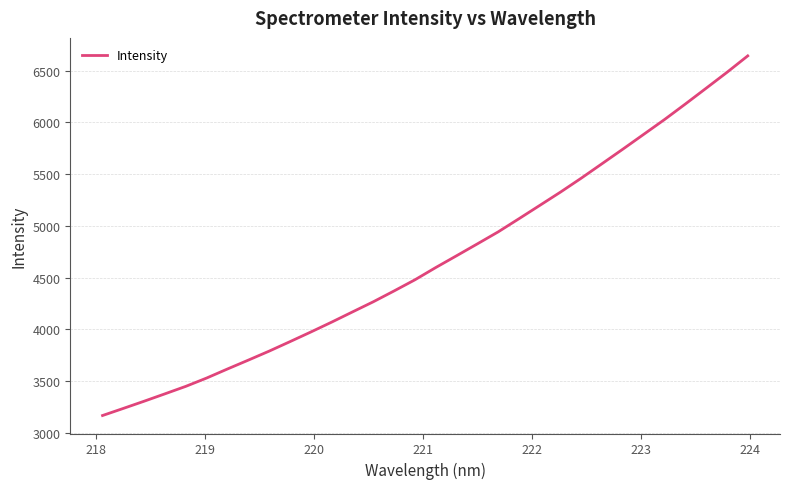

What is the difference between the maximum and minimum values?

3477.0